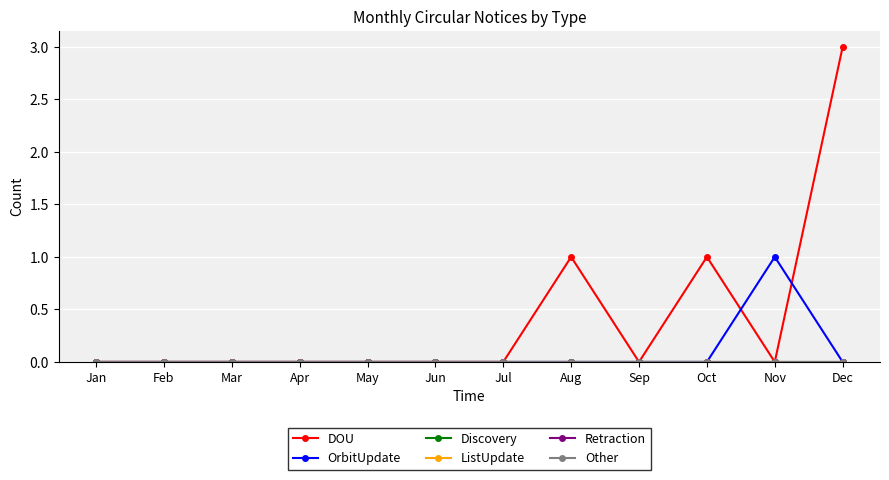

Reading left to right, list all the values displayed in this chart.

DOU: 0	0	0	0	0	0	0	1	0	1	0	3
OrbitUpdate: 0	0	0	0	0	0	0	0	0	0	1	0
Discovery: 0	0	0	0	0	0	0	0	0	0	0	0
ListUpdate: 0	0	0	0	0	0	0	0	0	0	0	0
Retraction: 0	0	0	0	0	0	0	0	0	0	0	0
Other: 0	0	0	0	0	0	0	0	0	0	0	0